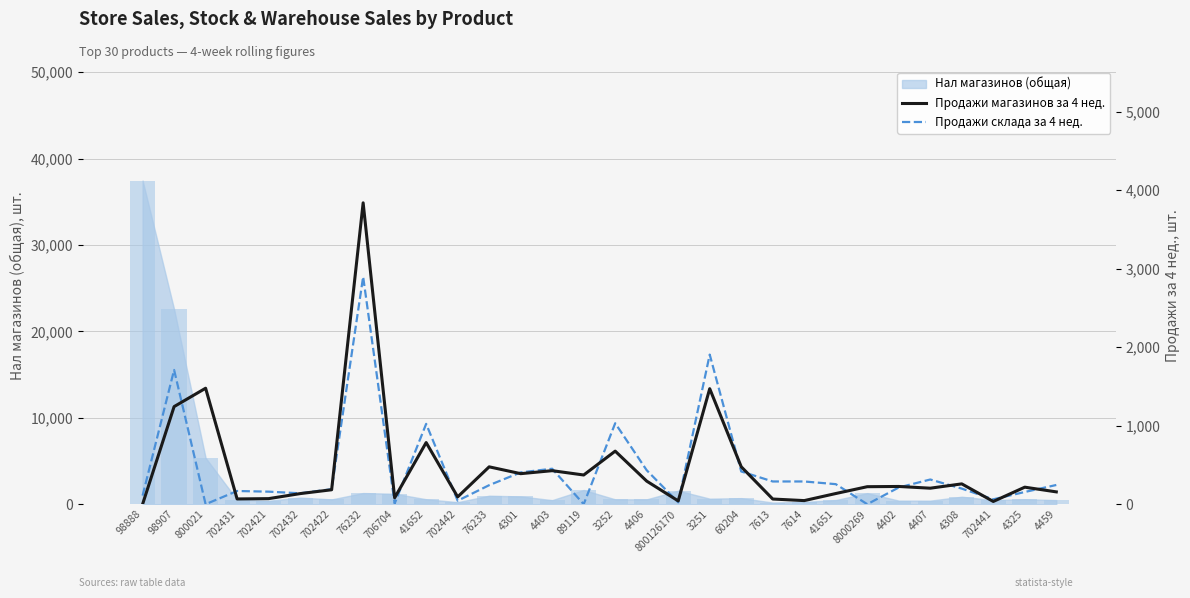

What is the label of the 21st bar from the left?

7613